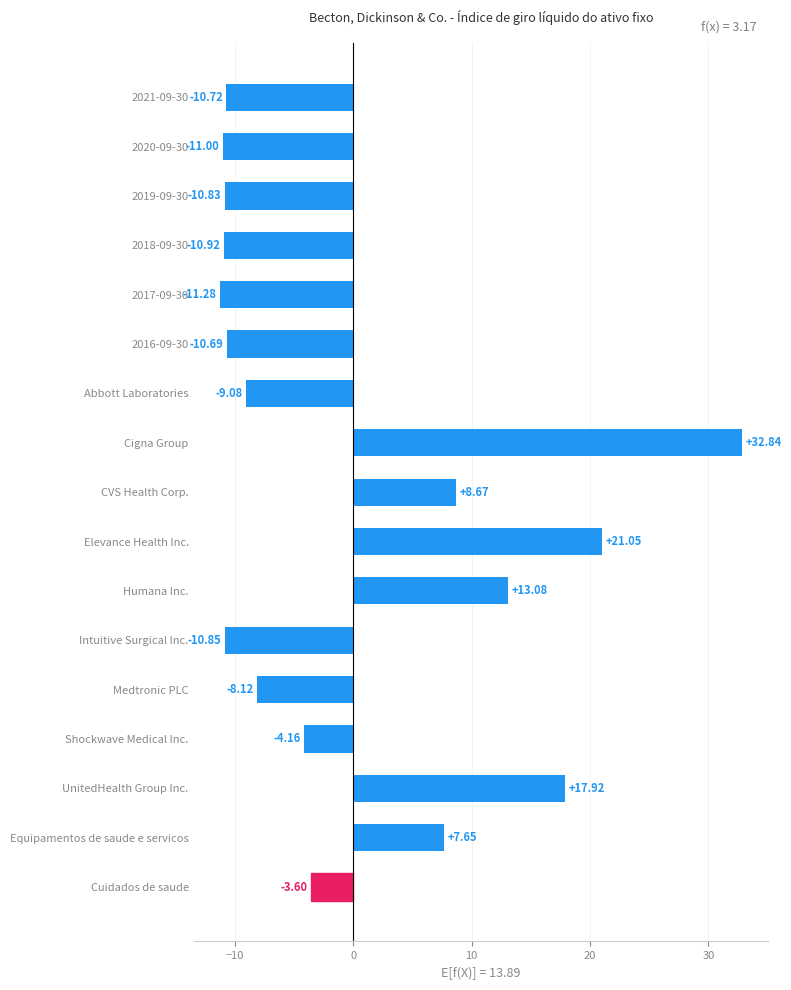

List the labels in order of value, smallest first.

2017-09-30, 2020-09-30, 2018-09-30, Intuitive Surgical Inc., 2019-09-30, 2021-09-30, 2016-09-30, Abbott Laboratories, Medtronic PLC, Shockwave Medical Inc., Cuidados de saude, Equipamentos de saude e servicos, CVS Health Corp., Humana Inc., UnitedHealth Group Inc., Elevance Health Inc., Cigna Group